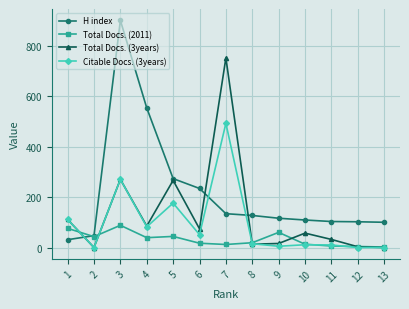

At which category is the sum across all series the highest?

3